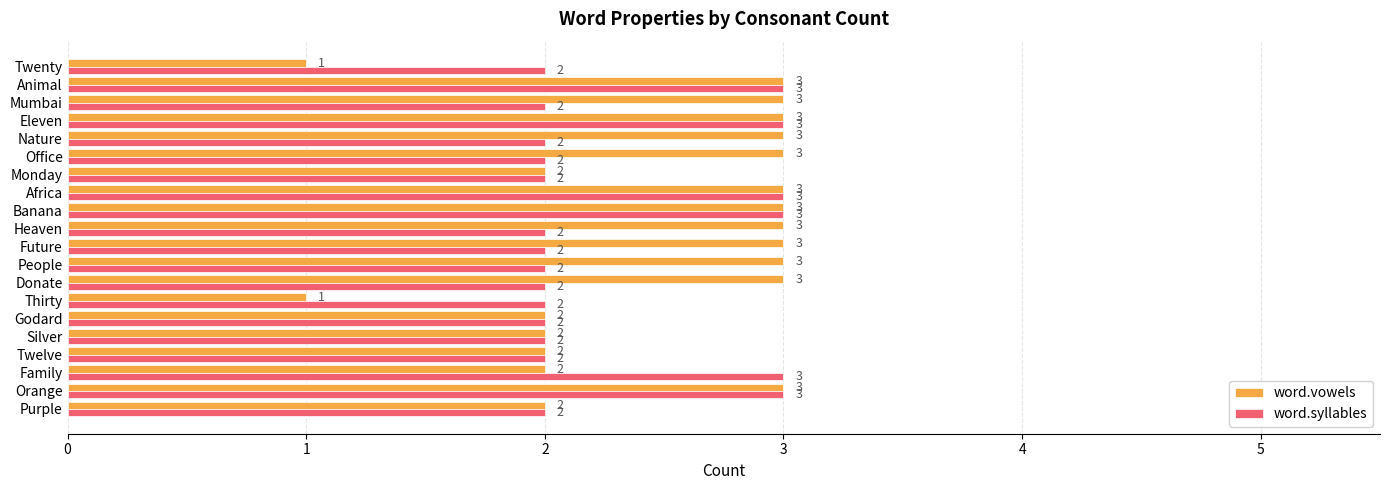

Which series has the widest spread of values?

word.vowels